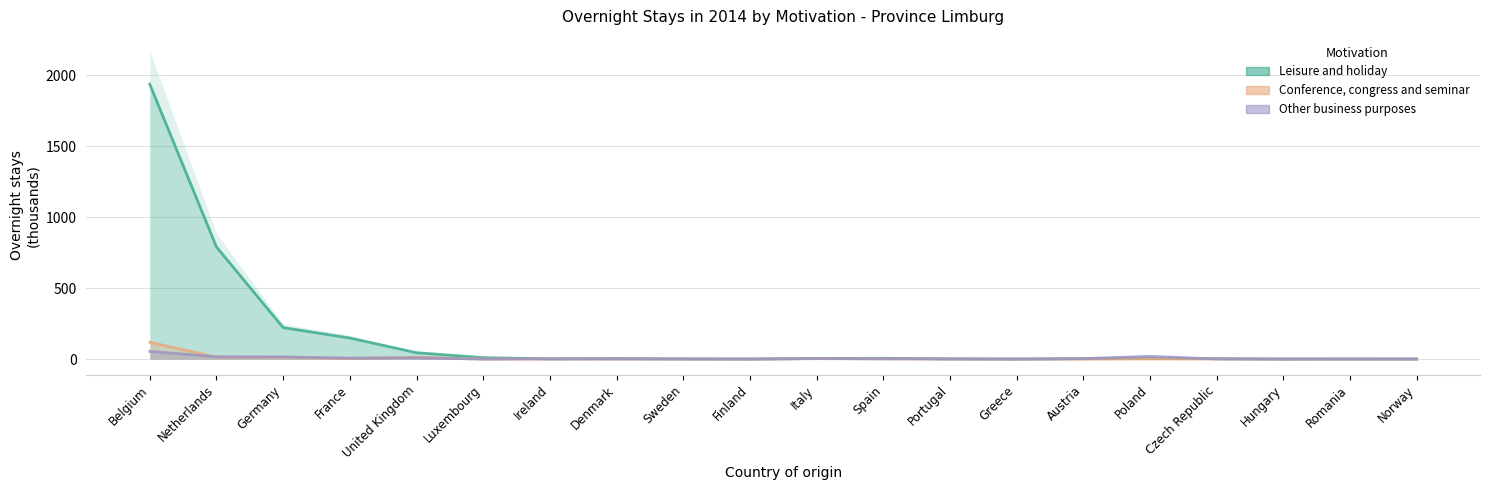

How many values in the Other business purposes series are below 2?

9